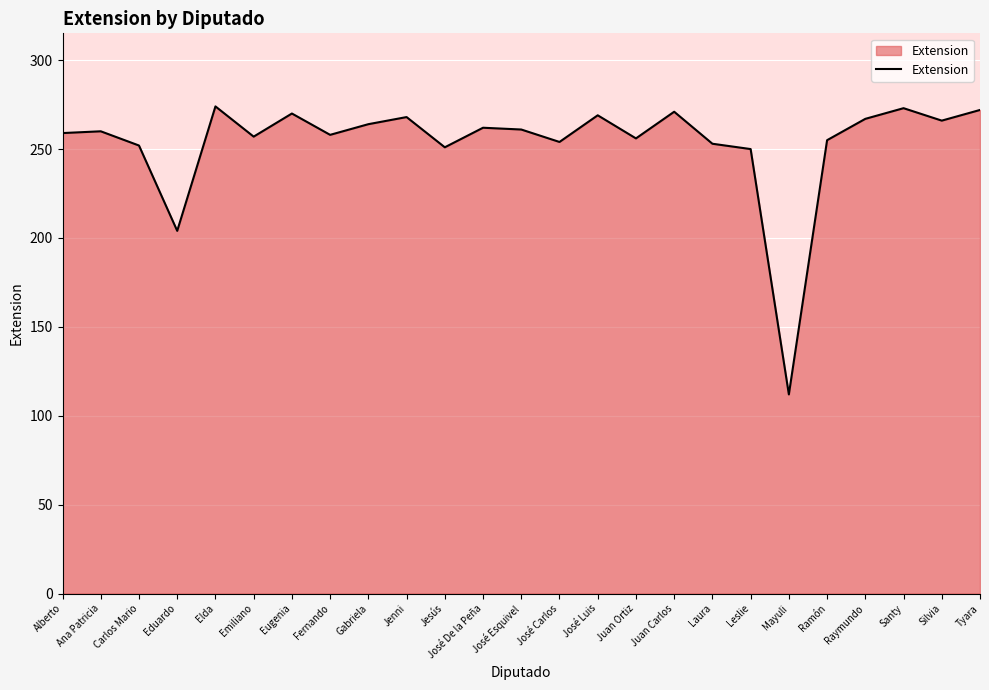

Does the chart have visible grid lines?

Yes